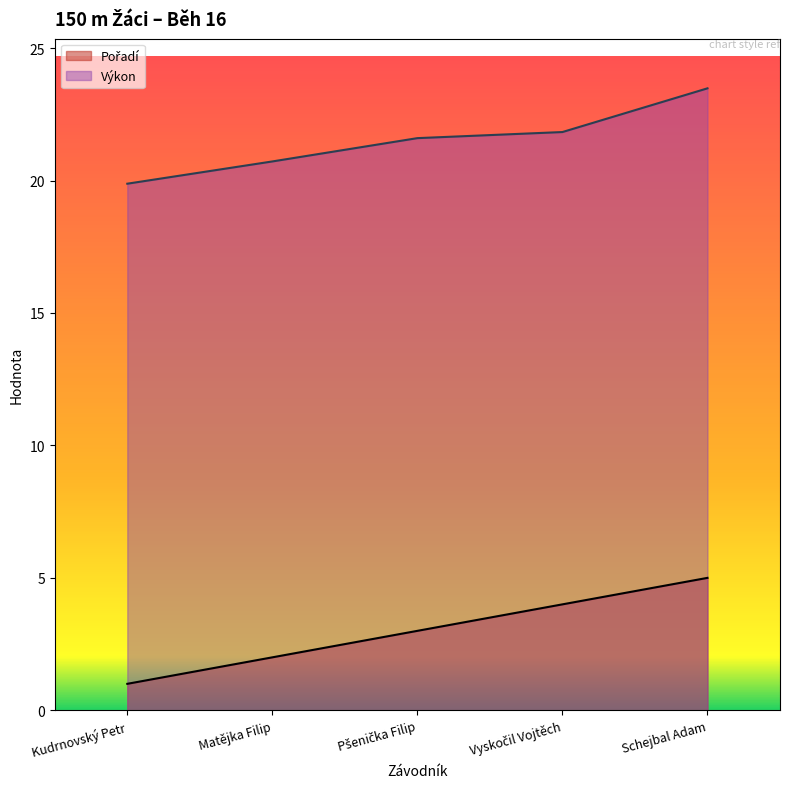

Count the number of data series in this chart.

2